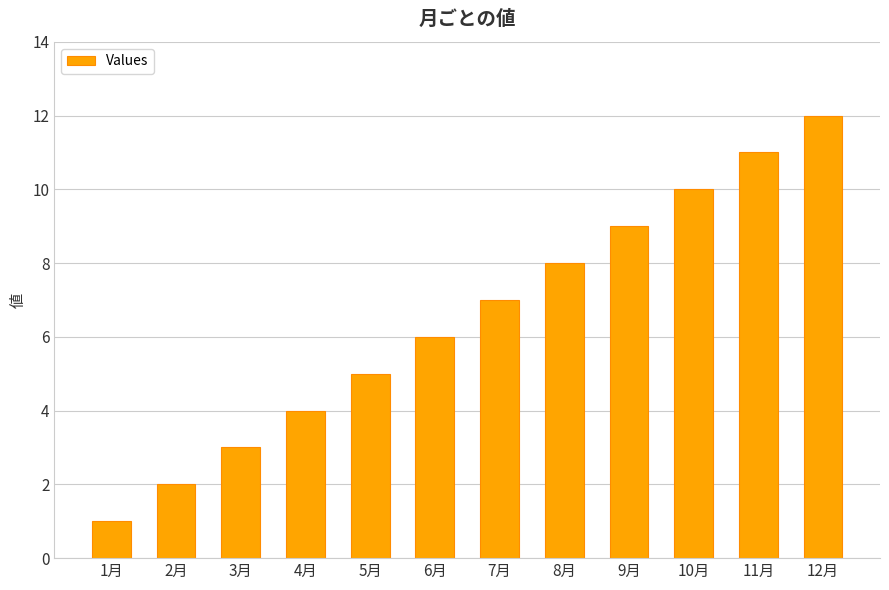

Approximately how many times larger is the value at 11月 compared to 6月?

1.8